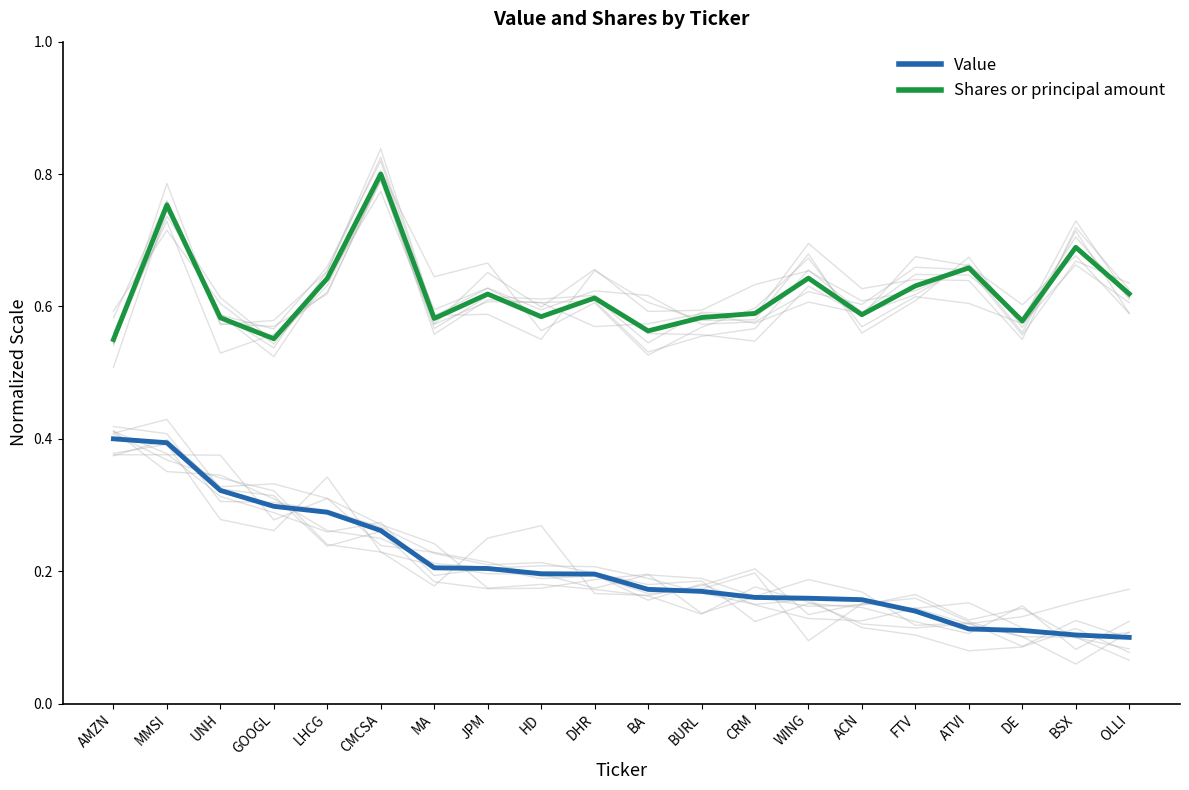

What is the sum of the Value values at BURL and BSX?

0.3